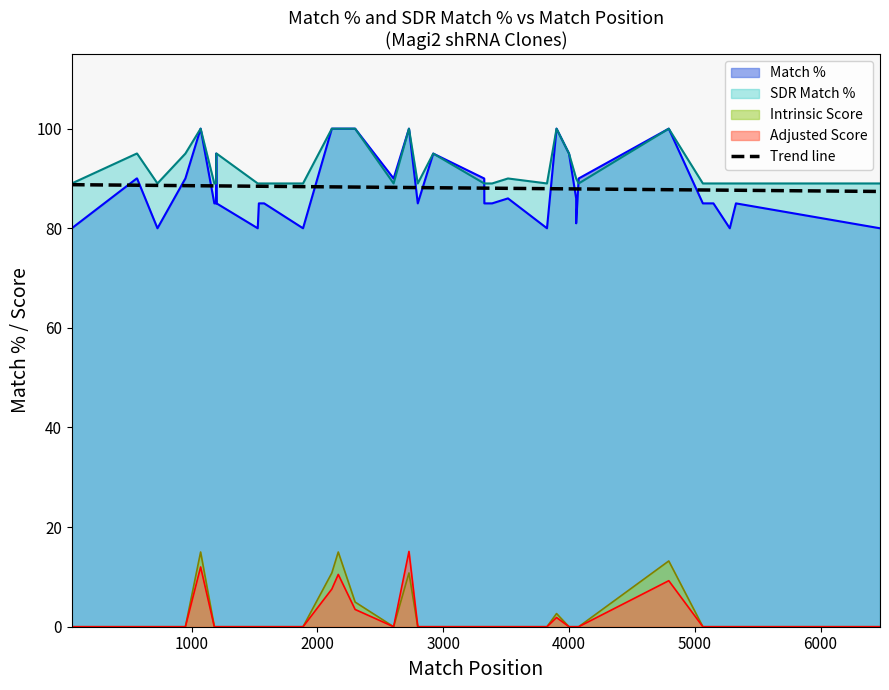

What is the highest value of the Trend line series?

88.8